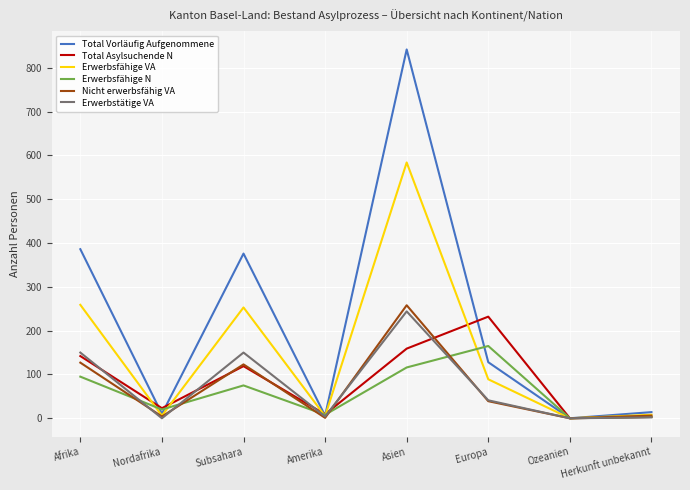

In Erwerbsfähige VA, how many points are lower than both neighbors (excluding endpoints)?

3